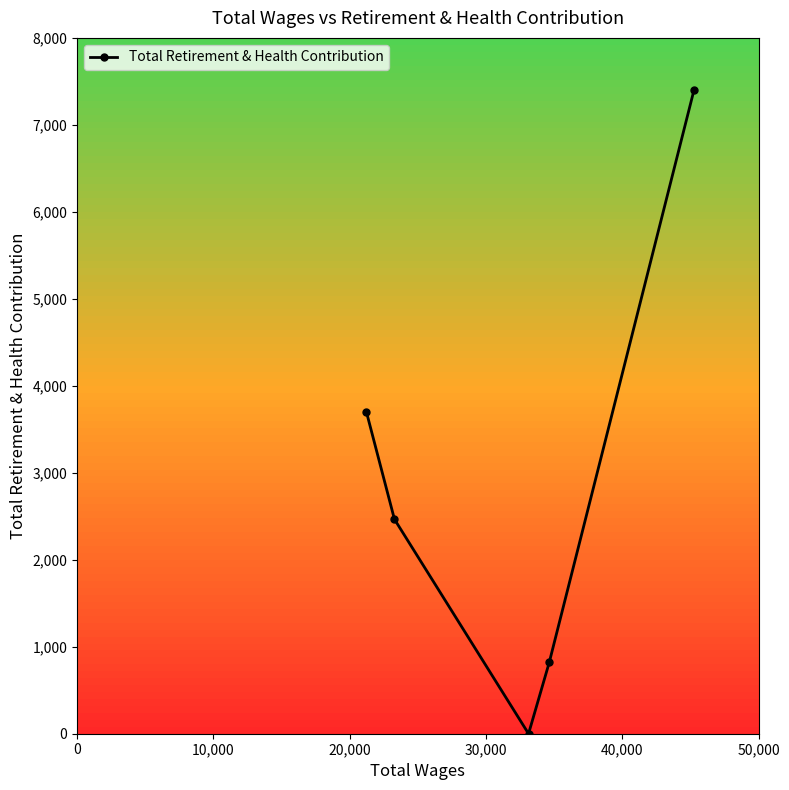

How many values are between 819 and 3700?

3